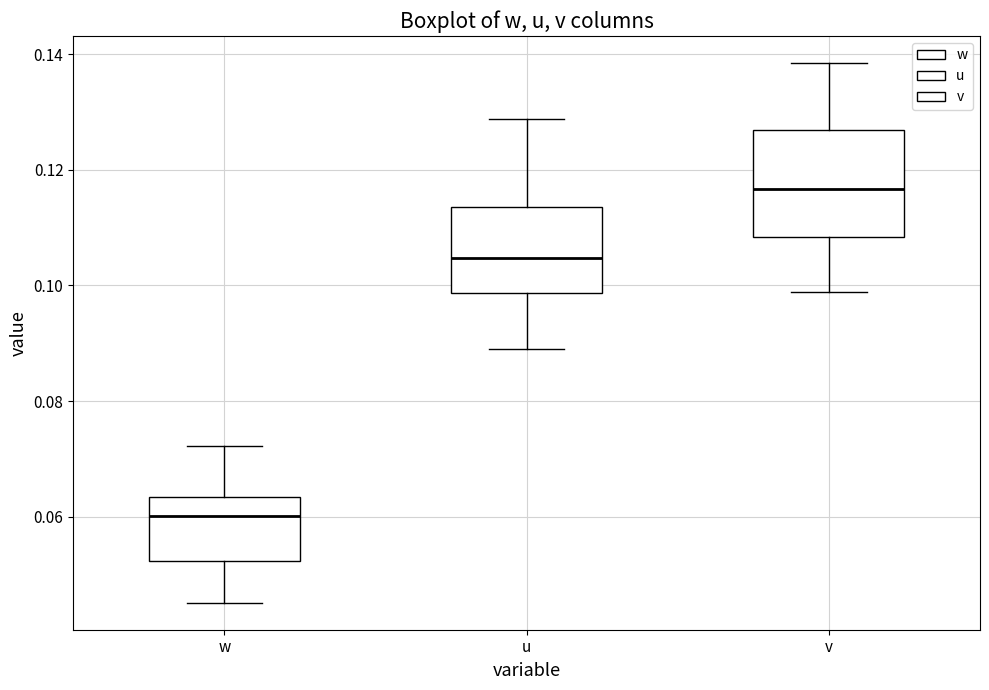

Which box is the tallest, from its lower edge to its upper edge?

v